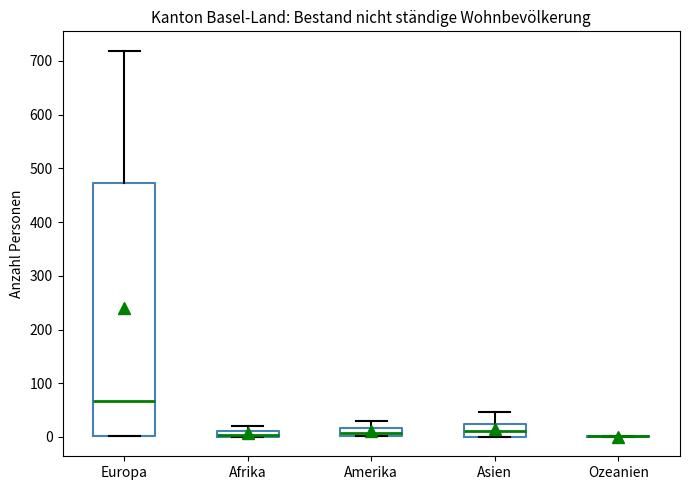

Where does the median line of the box for Asien sit on the y-axis? The values are not printed on the chart, so give them approximately, as read against the axis.

10